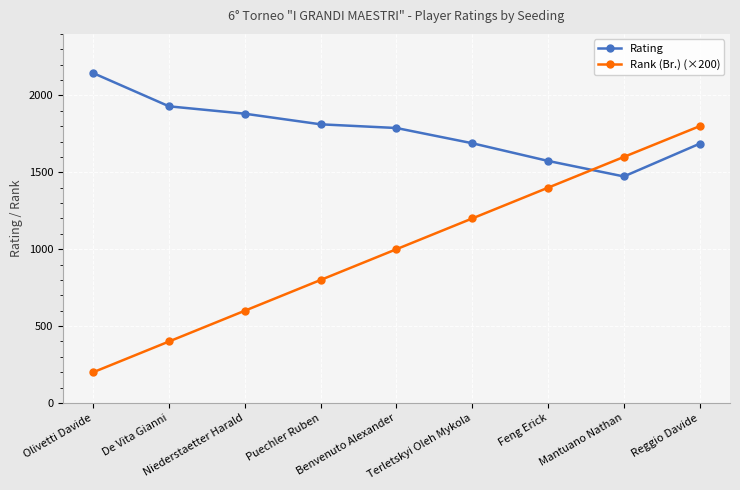

Which series has the largest range (max minus min)?

Rank (Br.) (×200)